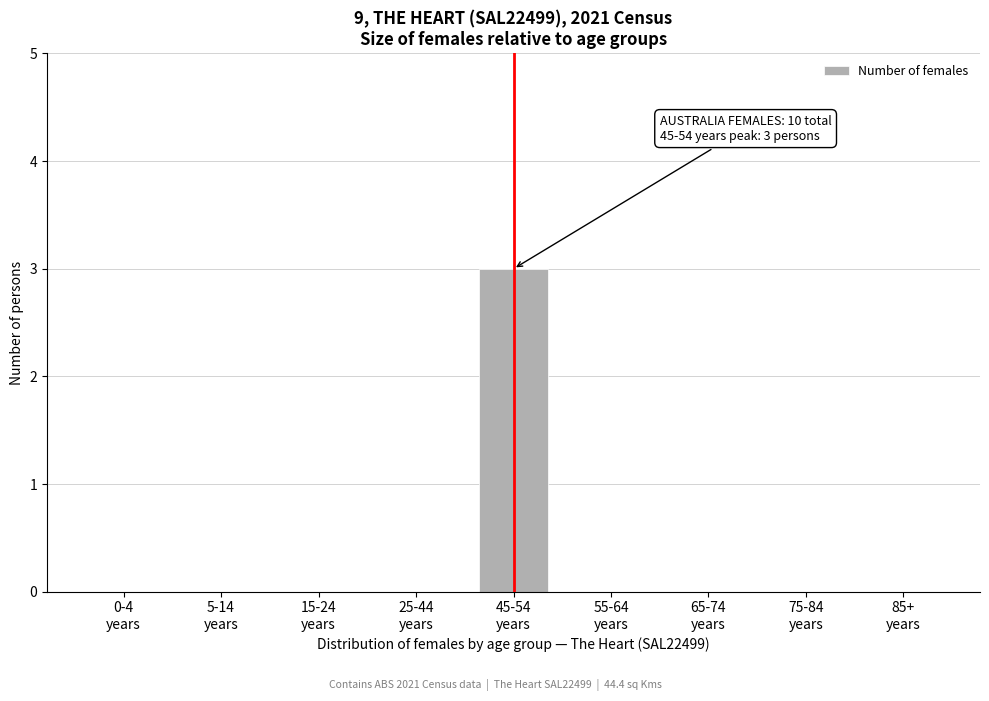

What is the sum of all values?

3